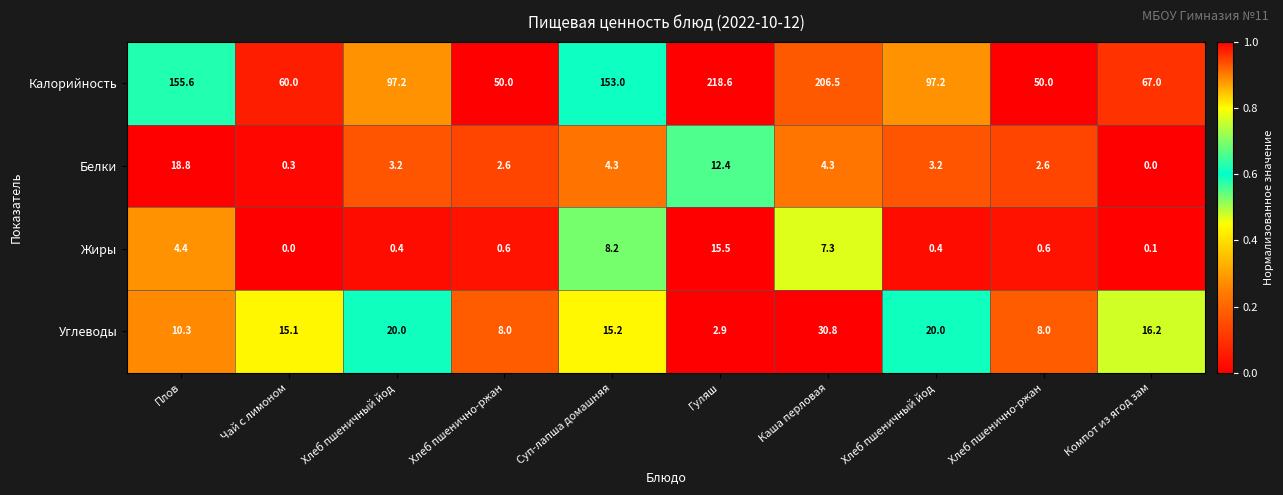

How many data points in Углеводы are above 15?

6